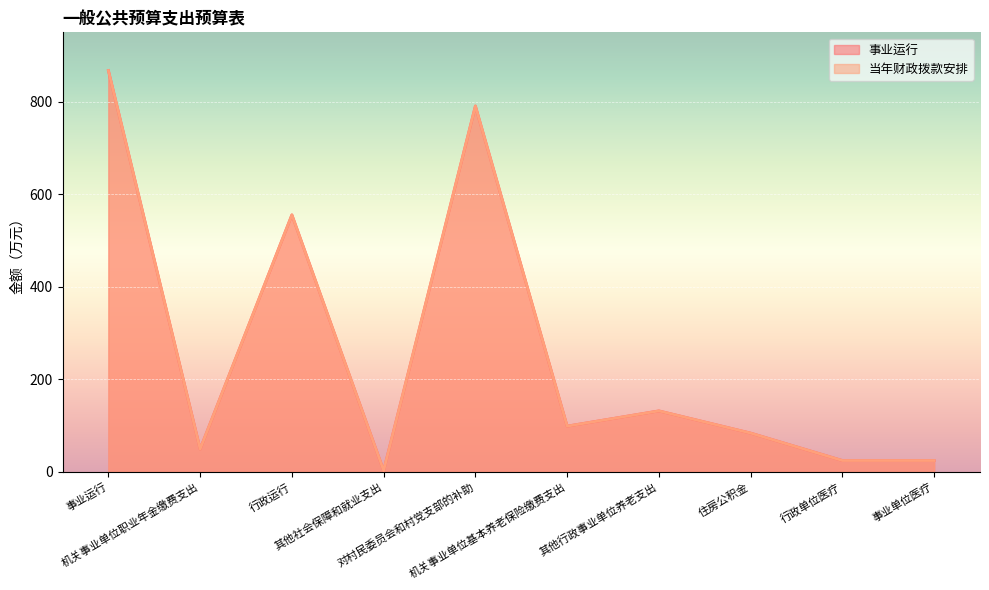

At which category is the sum across all series the highest?

事业运行